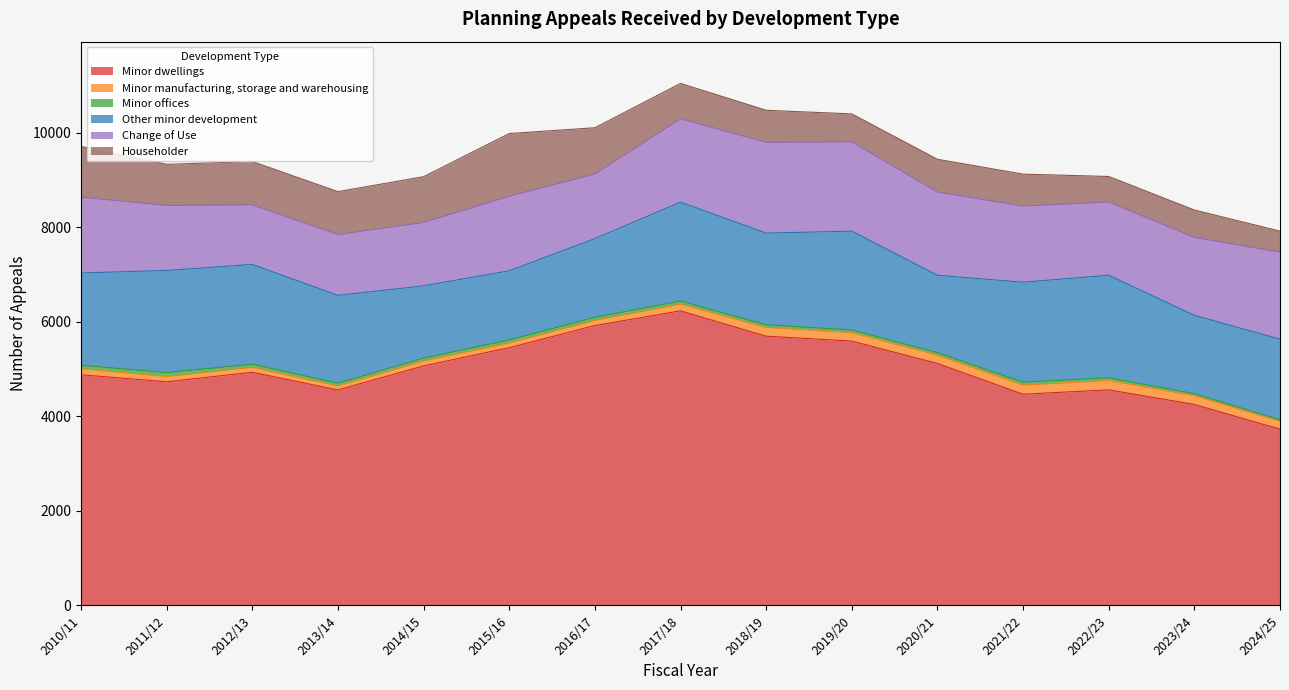

Where is the first local minimum for Minor dwellings?

2011/12